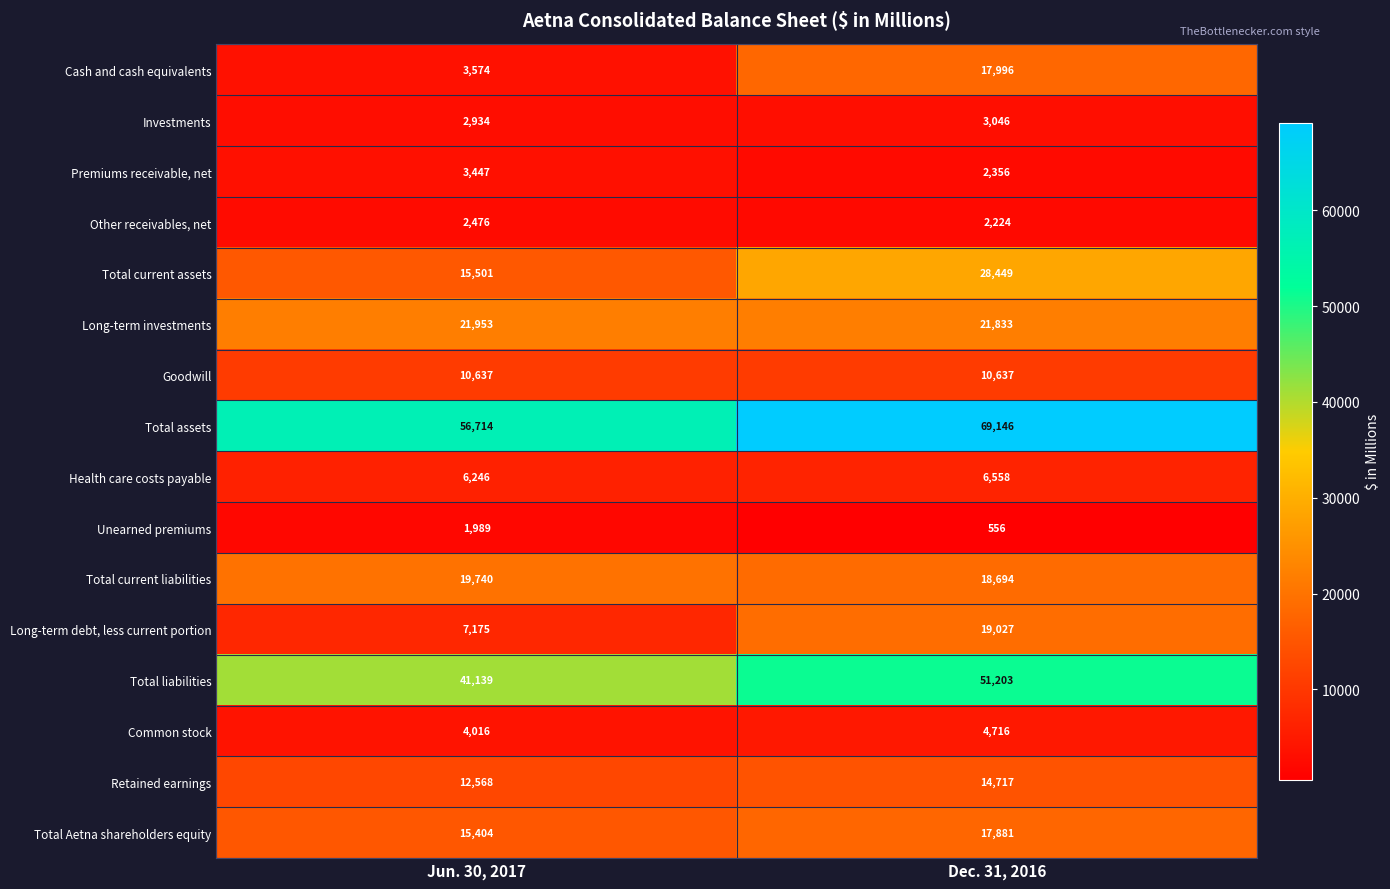

The value of Investments at Dec. 31, 2016 is 1761. True or false?

False